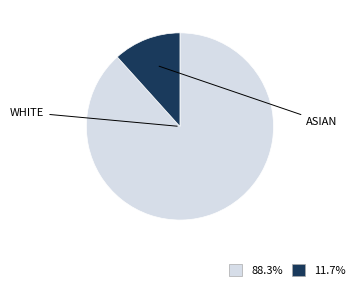

Is there any slice that represents more than half of the pie?

Yes